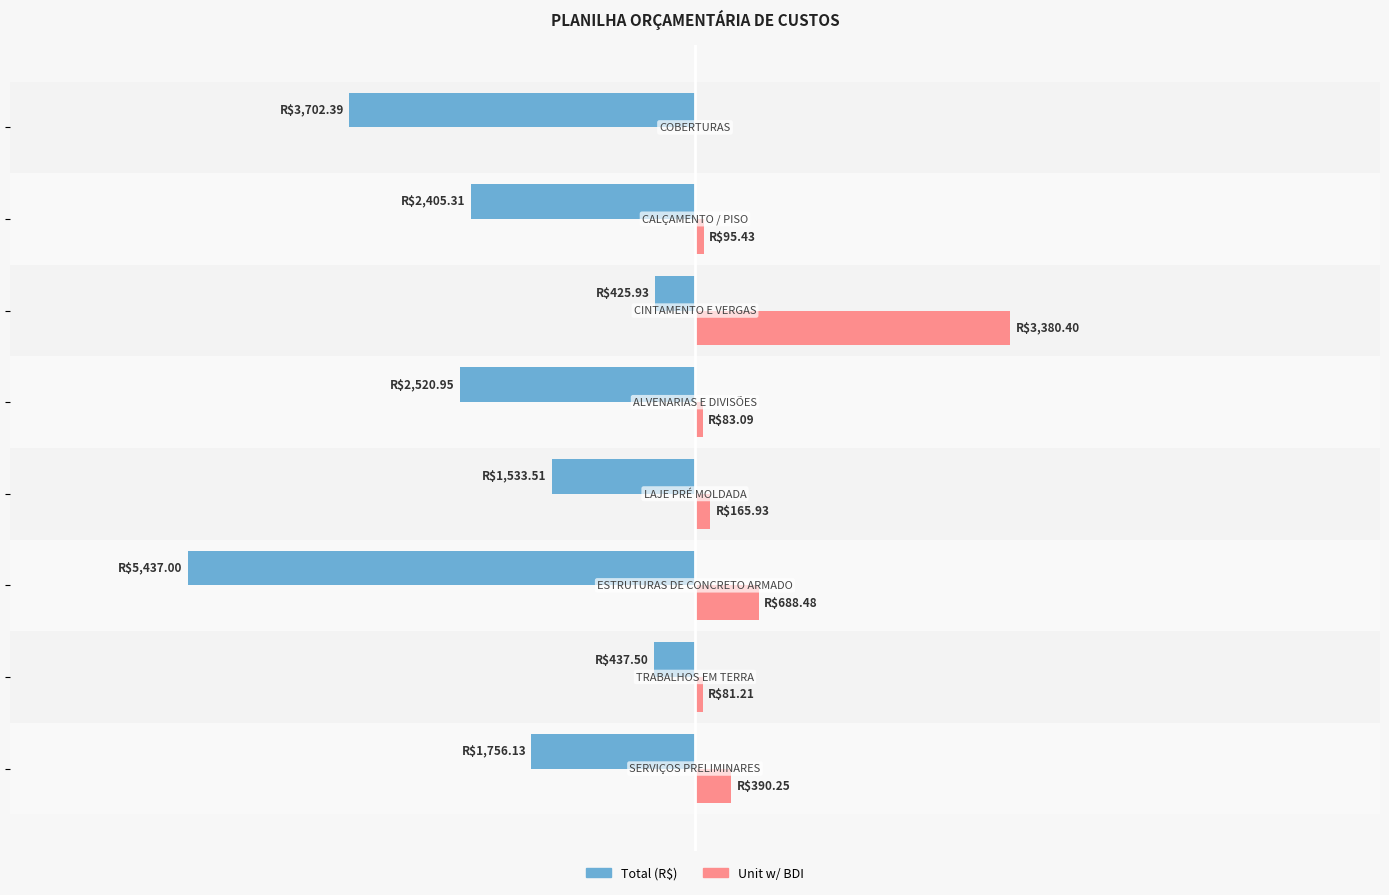

Which series has the widest spread of values?

Total (R$)